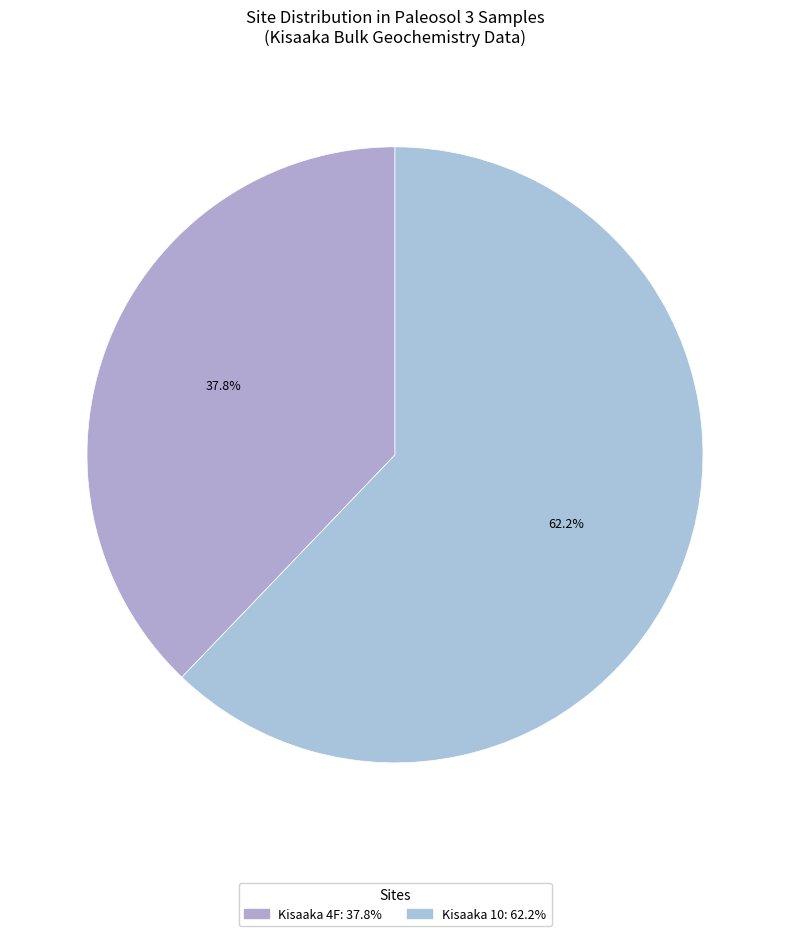

Is there a majority slice in this chart?

Yes